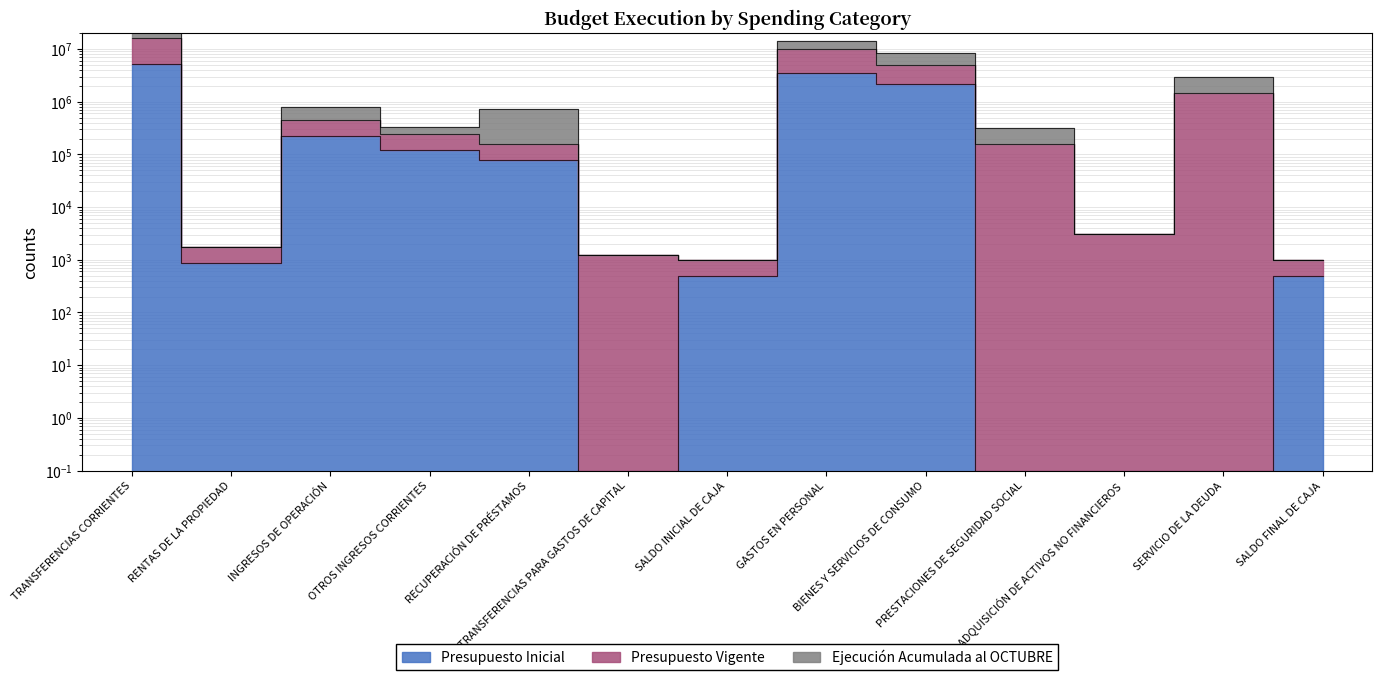

Which series changed the most between INGRESOS DE OPERACIÓN and PRESTACIONES DE SEGURIDAD SOCIAL?

Ejecución Acumulada al OCTUBRE